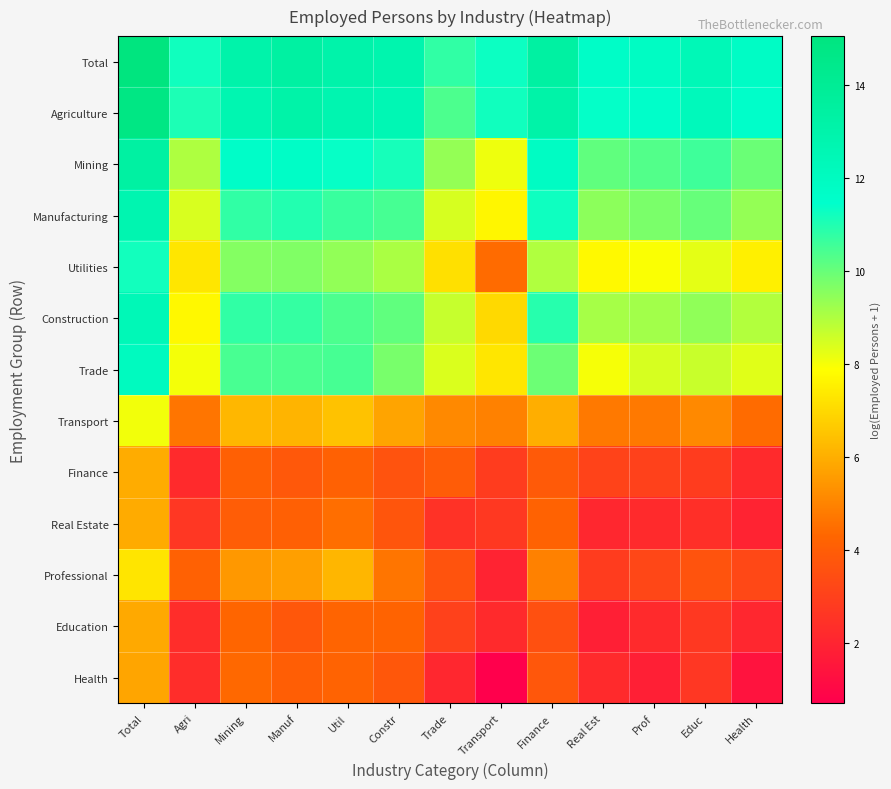

Rank the series by their maximum value, from lowest to highest.

Health, Education, Real Estate, Finance, Professional, Transport, Utilities, Trade, Construction, Manufacturing, Mining, Agriculture, Total